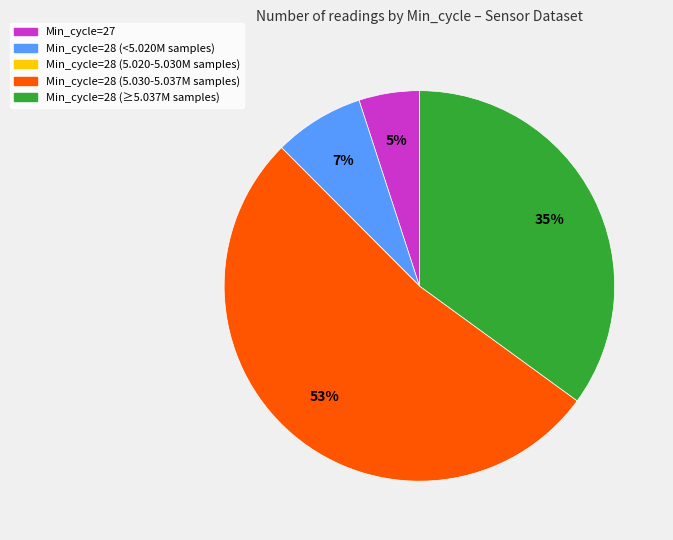

Does any single category account for the majority?

Yes